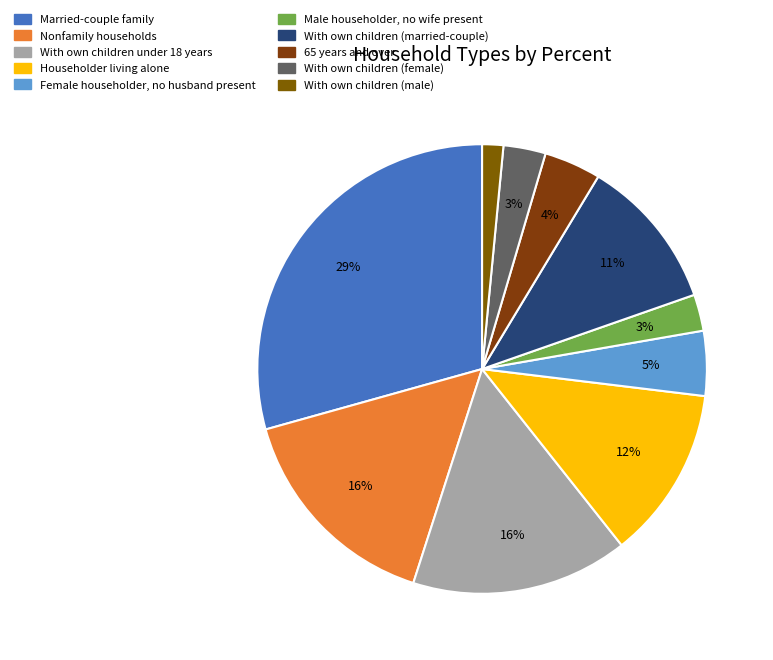

Is it true that 65 years and over is 4% of the pie?

True